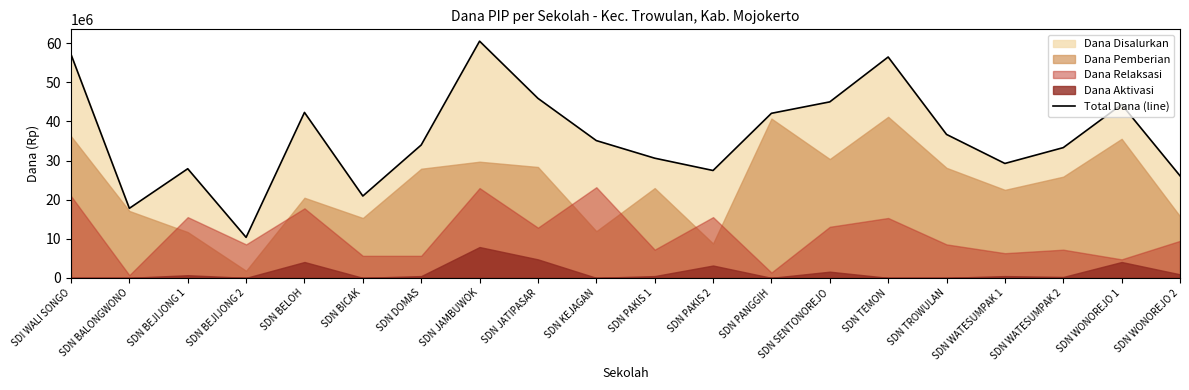

List the labels in order of value, largest first.

SDN JAMBUWOK, SDI WALI SONGO, SDN TEMON, SDN JATIPASAR, SDN SENTONOREJO, SDN WONOREJO 1, SDN BELOH, SDN PANGGIH, SDN TROWULAN, SDN KEJAGAN, SDN DOMAS, SDN WATESUMPAK 2, SDN PAKIS 1, SDN WATESUMPAK 1, SDN BEJIJONG 1, SDN PAKIS 2, SDN WONOREJO 2, SDN BICAK, SDN BALONGWONO, SDN BEJIJONG 2